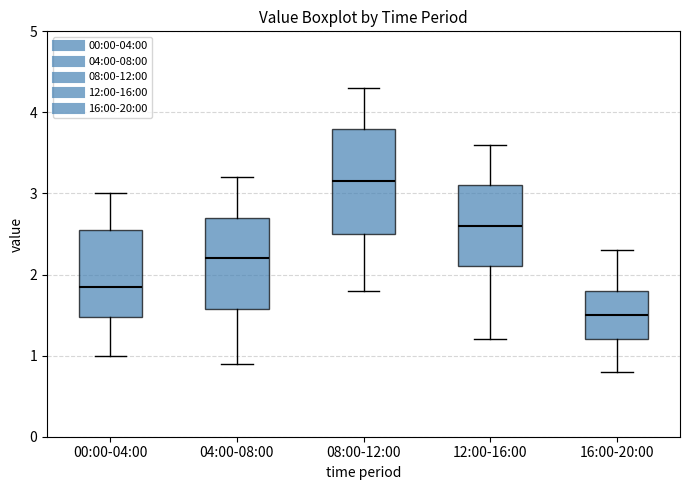

Which box's median line is the highest?

08:00-12:00